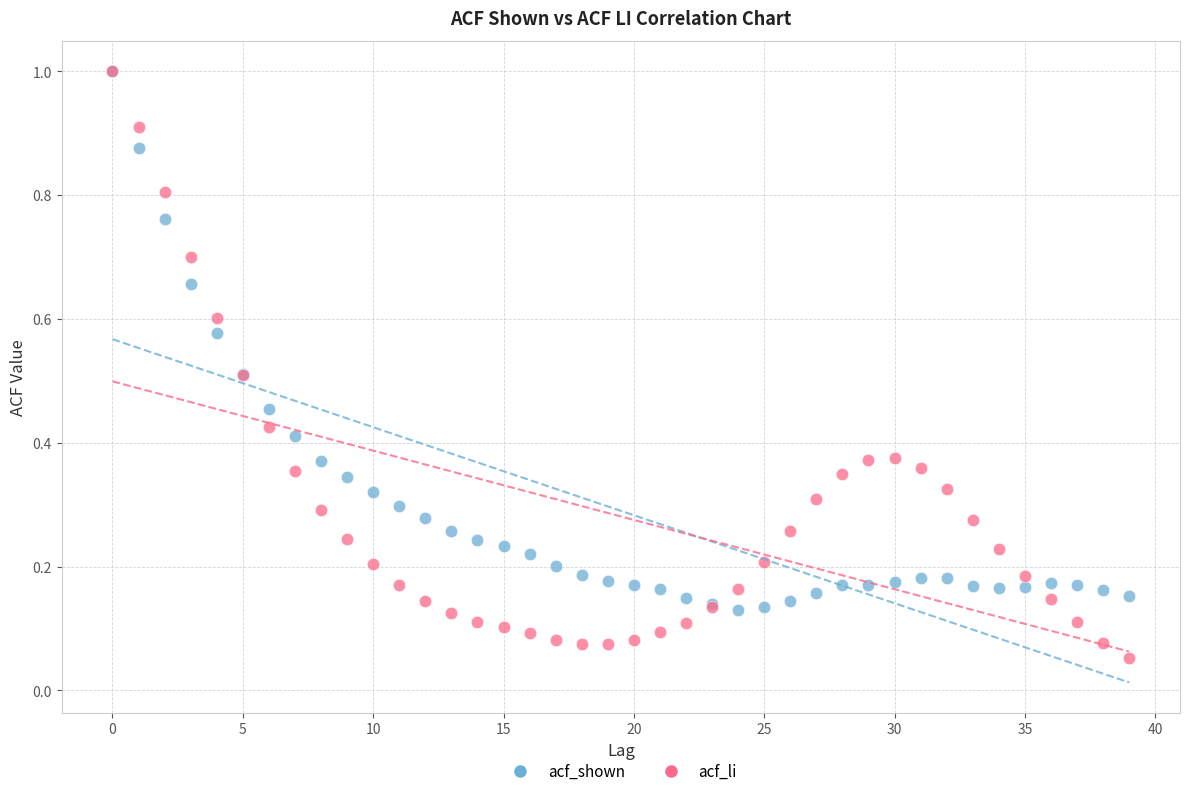

What are all the series names shown in the legend?

acf_shown, acf_li